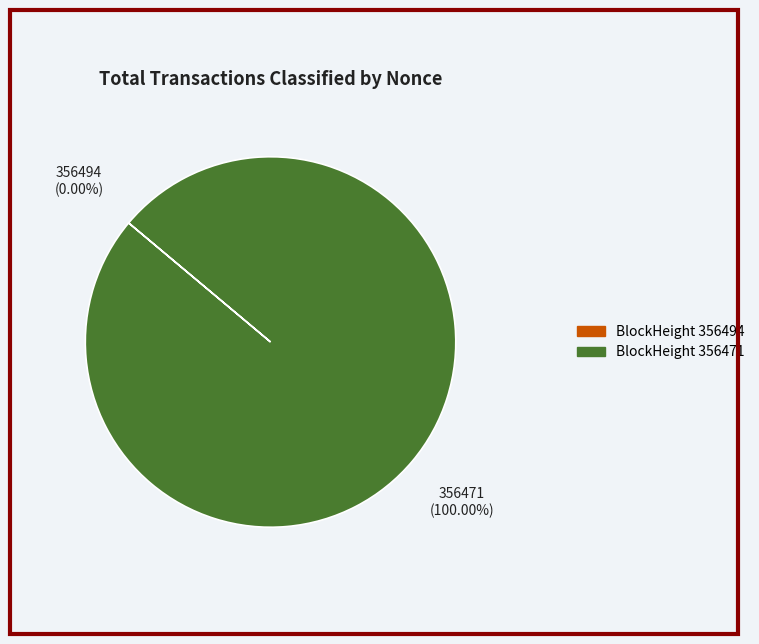

Which category has the biggest portion of the pie?

356471